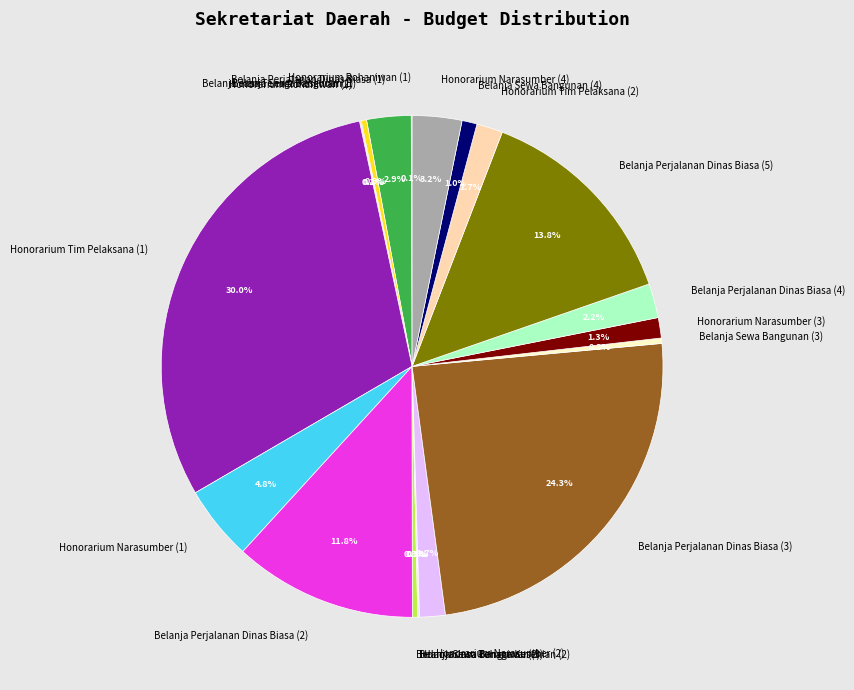

Which slice is the largest?

Honorarium Tim Pelaksana (1)